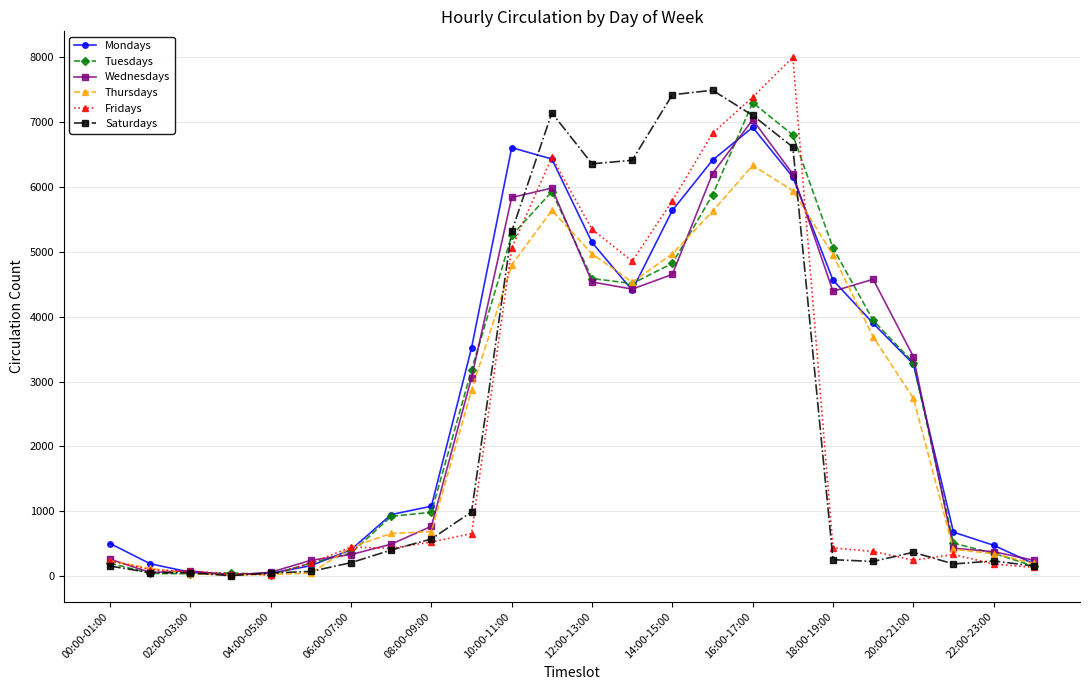

What is the smallest value displayed?

10